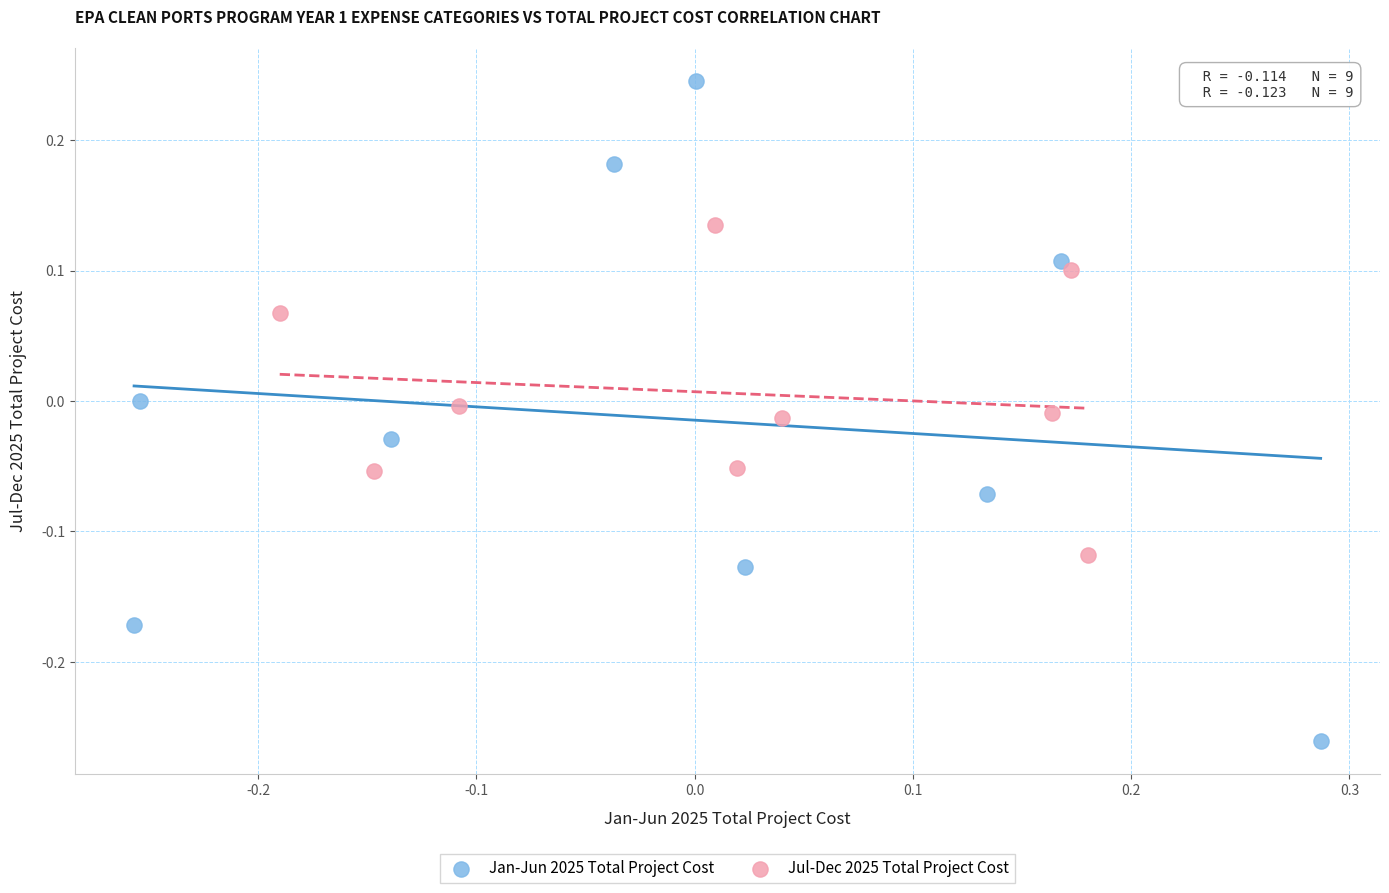

Which series contains the lowest Y value?

Jan-Jun 2025 Total Project Cost